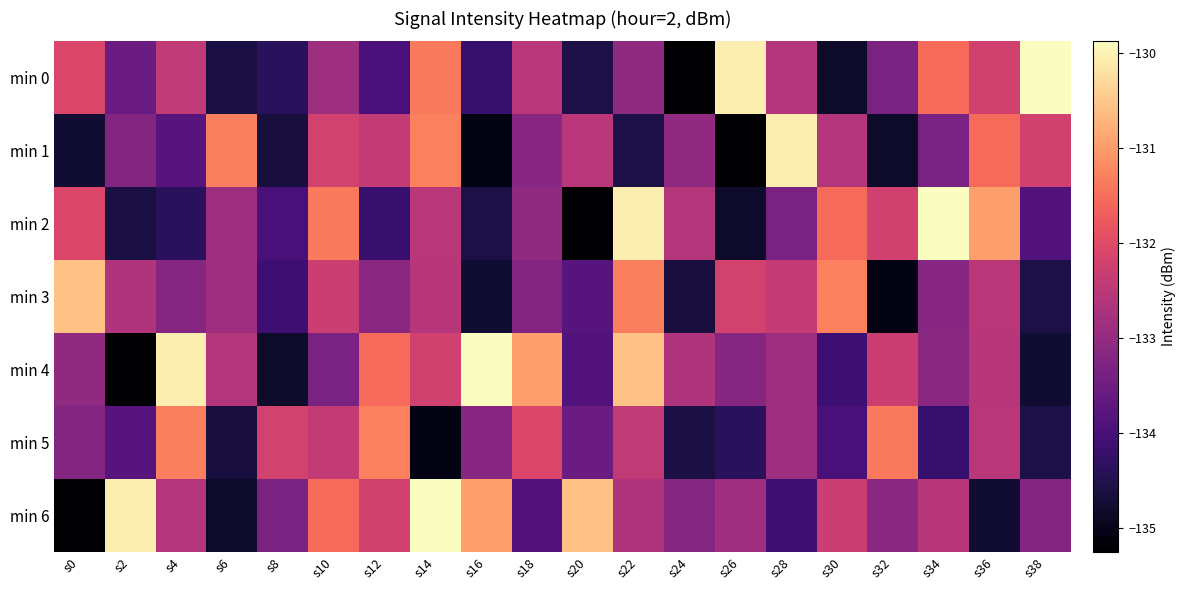

Reading left to right, transcribe all the data shown in this chart.

min 0: s0=-132.1	s2=-133.5	s4=-132.4	s6=-134.6	s8=-134.4	s10=-132.9	s12=-134.0	s14=-131.4	s16=-134.2	s18=-132.5	s20=-134.6	s22=-133.1	s24=-135.3	s26=-130.1	s28=-132.6	s30=-134.8	s32=-133.4	s34=-131.5	s36=-132.2	s38=-129.9
min 1: s0=-134.8	s2=-133.2	s4=-133.8	s6=-131.3	s8=-134.6	s10=-132.2	s12=-132.4	s14=-131.3	s16=-135.1	s18=-133.2	s20=-132.5	s22=-134.6	s24=-133.1	s26=-135.3	s28=-130.1	s30=-132.6	s32=-134.8	s34=-133.4	s36=-131.5	s38=-132.2
min 2: s0=-132.1	s2=-134.6	s4=-134.4	s6=-132.9	s8=-134.0	s10=-131.4	s12=-134.2	s14=-132.5	s16=-134.6	s18=-133.1	s20=-135.3	s22=-130.1	s24=-132.6	s26=-134.8	s28=-133.4	s30=-131.5	s32=-132.2	s34=-129.9	s36=-131.0	s38=-133.9
min 3: s0=-130.6	s2=-132.6	s4=-133.2	s6=-132.8	s8=-134.1	s10=-132.3	s12=-133.1	s14=-132.5	s16=-134.8	s18=-133.2	s20=-133.8	s22=-131.3	s24=-134.6	s26=-132.2	s28=-132.4	s30=-131.3	s32=-135.1	s34=-133.2	s36=-132.5	s38=-134.6
min 4: s0=-133.1	s2=-135.3	s4=-130.1	s6=-132.6	s8=-134.8	s10=-133.4	s12=-131.5	s14=-132.2	s16=-129.9	s18=-131.0	s20=-133.9	s22=-130.6	s24=-132.6	s26=-133.2	s28=-132.8	s30=-134.1	s32=-132.3	s34=-133.1	s36=-132.5	s38=-134.8
min 5: s0=-133.2	s2=-133.8	s4=-131.3	s6=-134.6	s8=-132.2	s10=-132.4	s12=-131.3	s14=-135.1	s16=-133.2	s18=-132.1	s20=-133.5	s22=-132.4	s24=-134.6	s26=-134.4	s28=-132.9	s30=-134.0	s32=-131.4	s34=-134.2	s36=-132.5	s38=-134.6
min 6: s0=-135.3	s2=-130.1	s4=-132.6	s6=-134.8	s8=-133.4	s10=-131.5	s12=-132.2	s14=-129.9	s16=-131.0	s18=-133.9	s20=-130.6	s22=-132.6	s24=-133.2	s26=-132.8	s28=-134.1	s30=-132.3	s32=-133.1	s34=-132.5	s36=-134.8	s38=-133.2